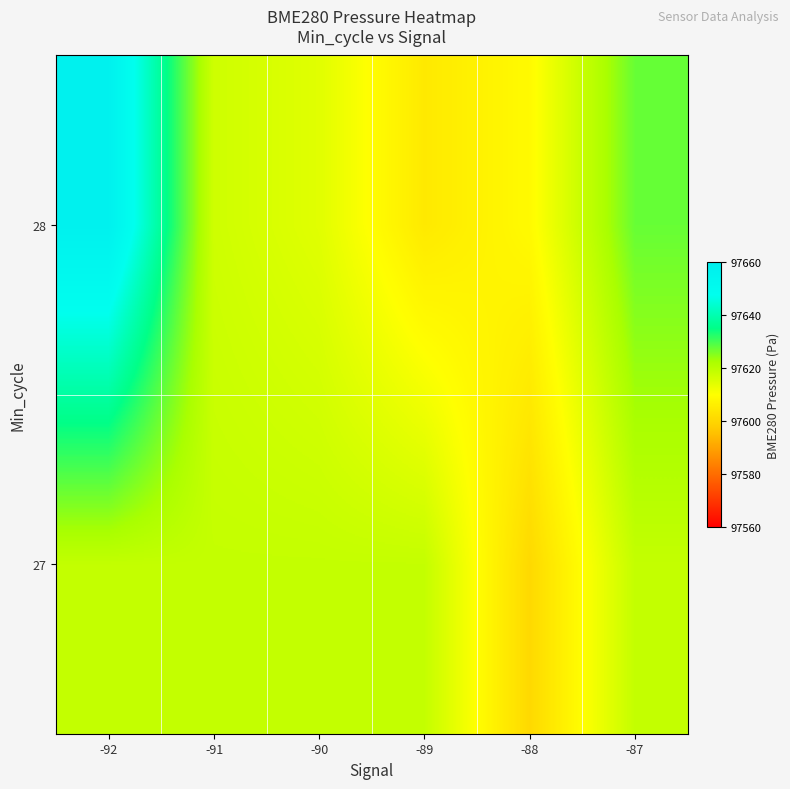

Reading right to left, list all the values displayed in this chart.

27: -87=97618.7	-88=97600.8	-89=97618.7	-90=97618.7	-91=97618.7	-92=97618.7
28: -87=97627.4	-88=97608.9	-89=97604.8	-90=97614.4	-91=97617.2	-92=97657.2